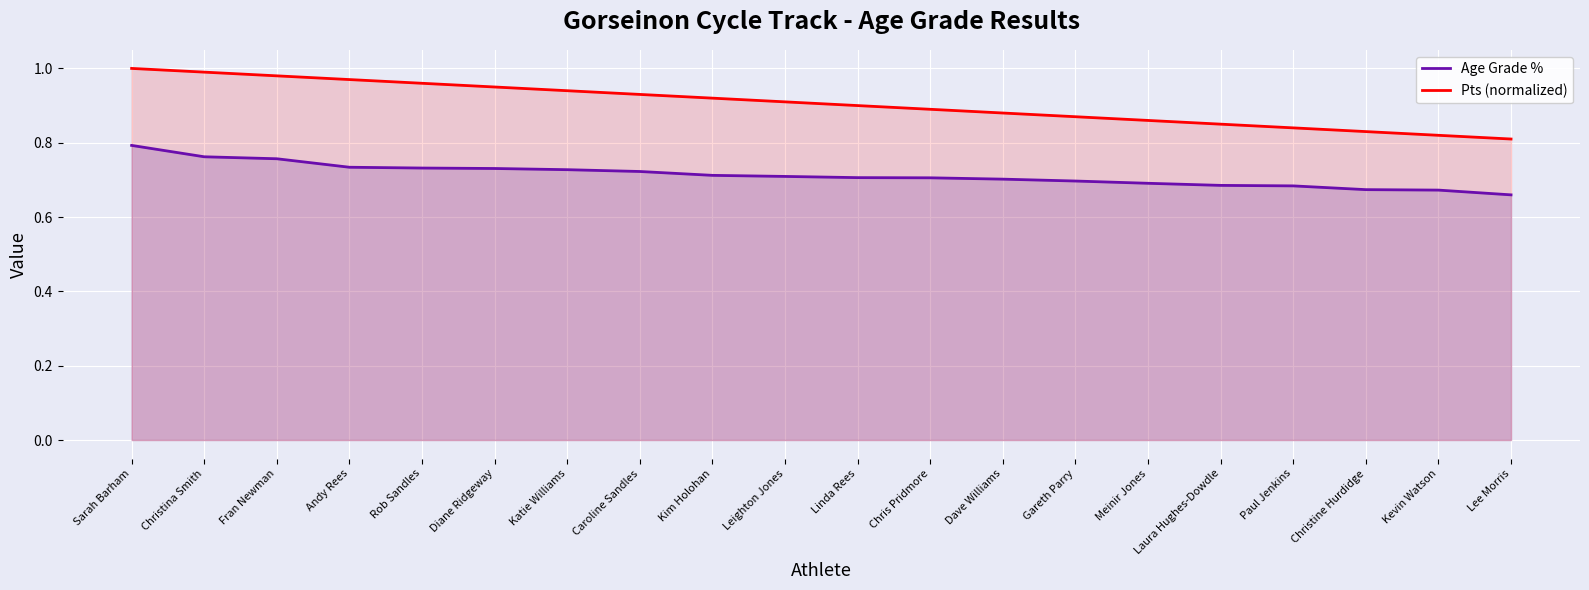

Reading right to left, transcribe all the data shown in this chart.

Age Grade %: Lee Morris=0.7	Kevin Watson=0.7	Christine Hurdidge=0.7	Paul Jenkins=0.7	Laura Hughes-Dowdle=0.7	Meinir Jones=0.7	Gareth Parry=0.7	Dave Williams=0.7	Chris Pridmore=0.7	Linda Rees=0.7	Leighton Jones=0.7	Kim Holohan=0.7	Caroline Sandles=0.7	Katie Williams=0.7	Diane Ridgeway=0.7	Rob Sandles=0.7	Andy Rees=0.7	Fran Newman=0.8	Christina Smith=0.8	Sarah Barham=0.8
Pts (normalized): Lee Morris=0.8	Kevin Watson=0.8	Christine Hurdidge=0.8	Paul Jenkins=0.8	Laura Hughes-Dowdle=0.8	Meinir Jones=0.9	Gareth Parry=0.9	Dave Williams=0.9	Chris Pridmore=0.9	Linda Rees=0.9	Leighton Jones=0.9	Kim Holohan=0.9	Caroline Sandles=0.9	Katie Williams=0.9	Diane Ridgeway=0.9	Rob Sandles=1.0	Andy Rees=1.0	Fran Newman=1.0	Christina Smith=1.0	Sarah Barham=1.0